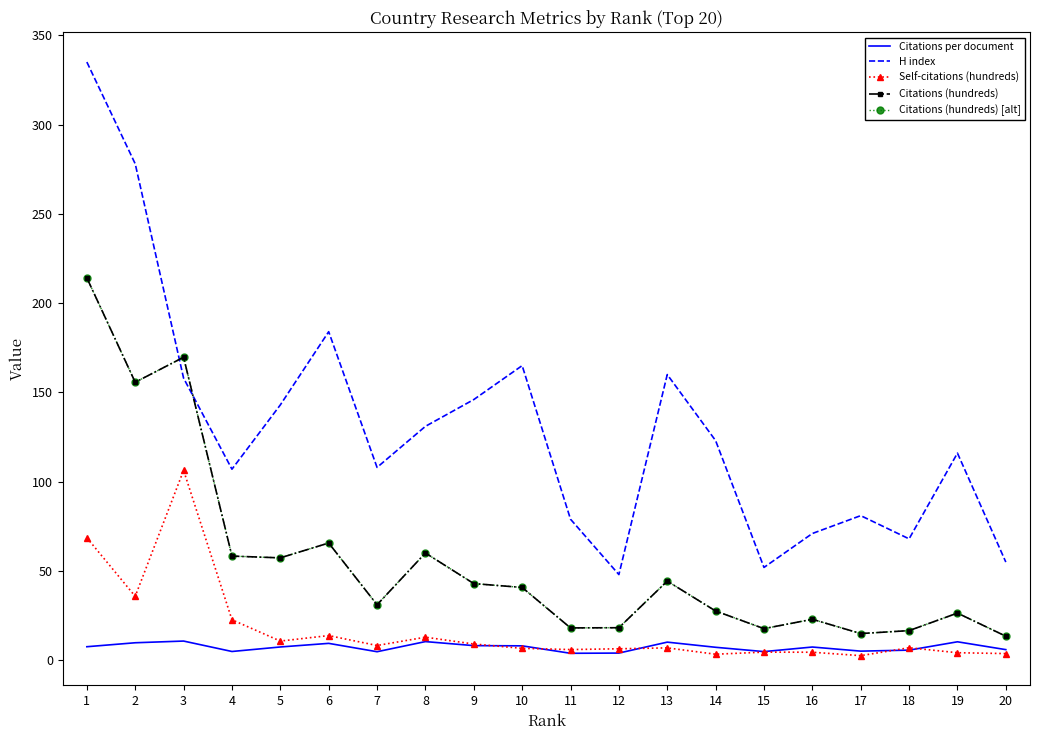

How many series are shown in this chart?

5